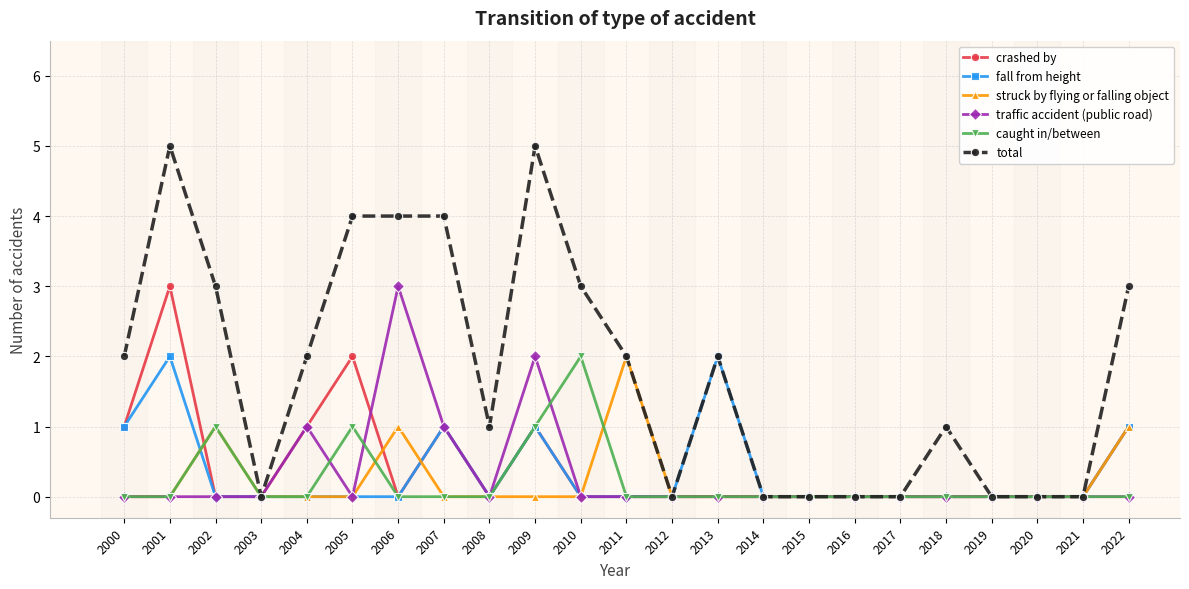

What is the maximum value shown in the chart?

5